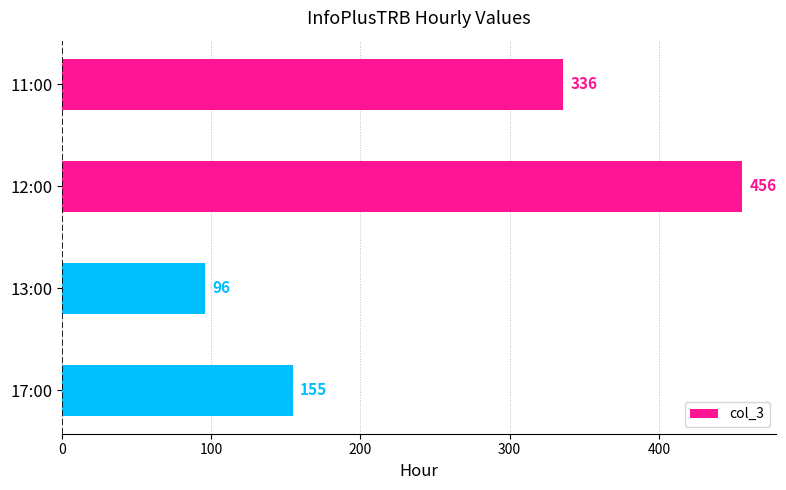

Are the bars grouped side by side (vs. stacked)?

No